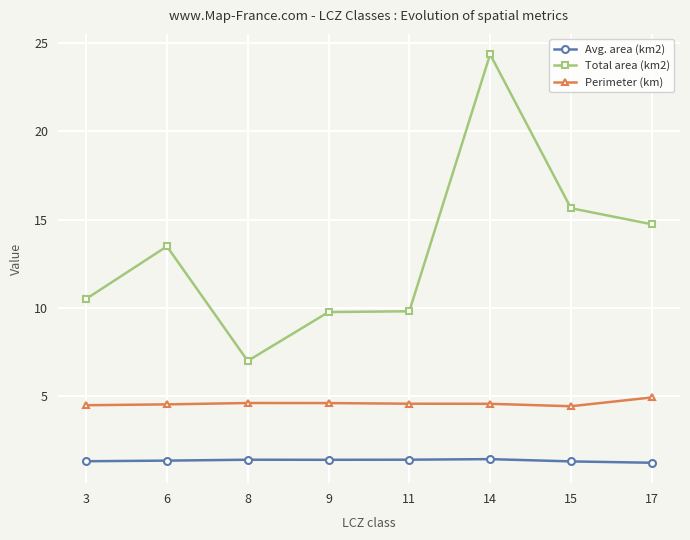

What is the total value across all series at 14?

30.4